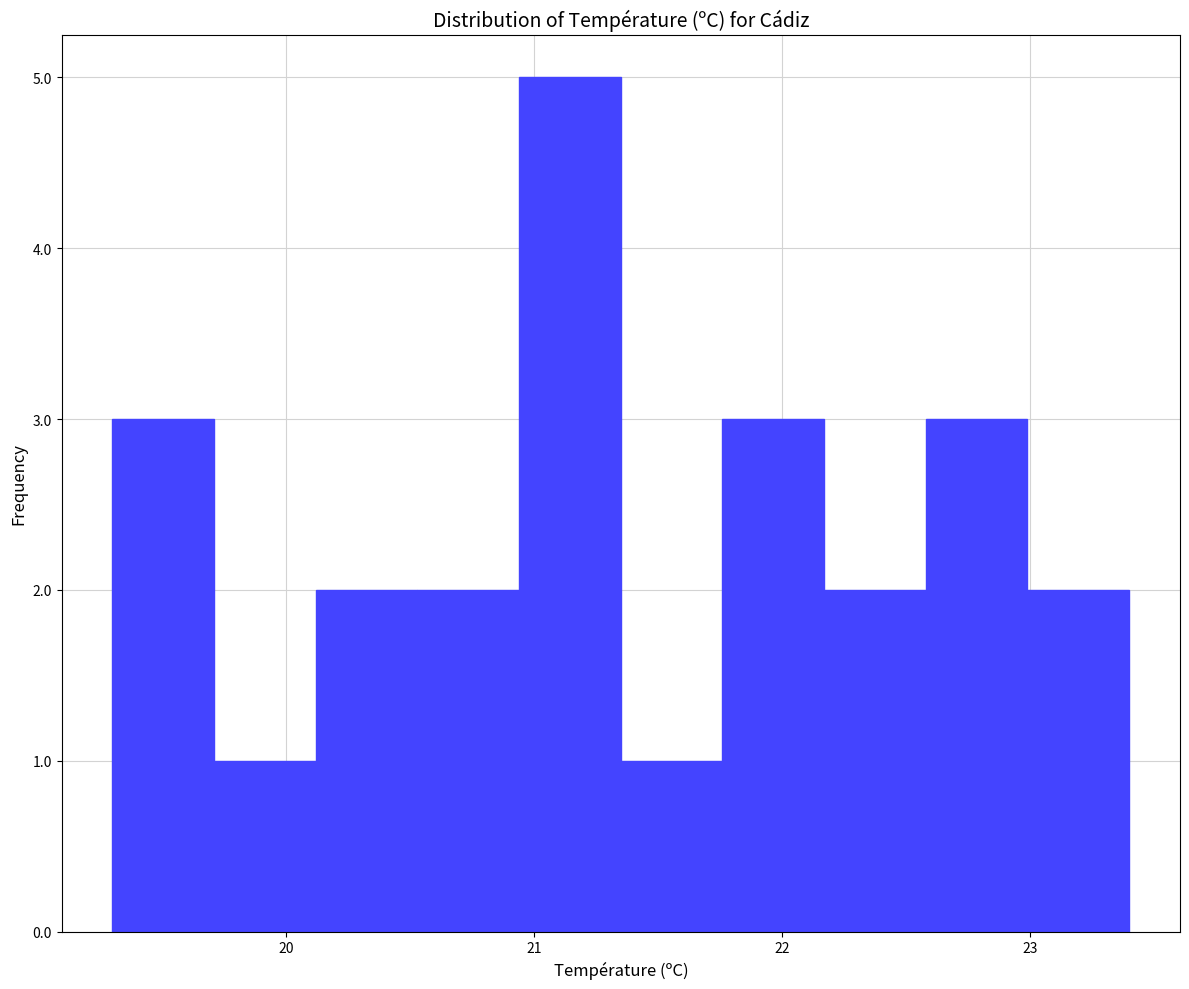

How tall is the bar that spans 20.12 to 20.53 on the x-axis? Neither the bar edges nor the heights are printed on the chart, so give them approximately, as read against the axes.

2